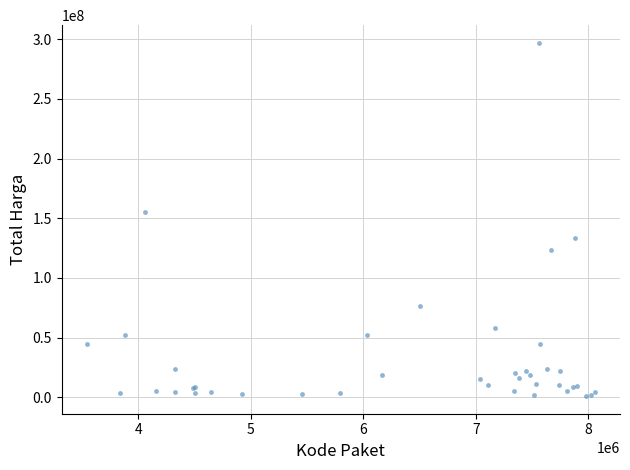

What Y value in the scatter plot is closest to 149000000?

155275000